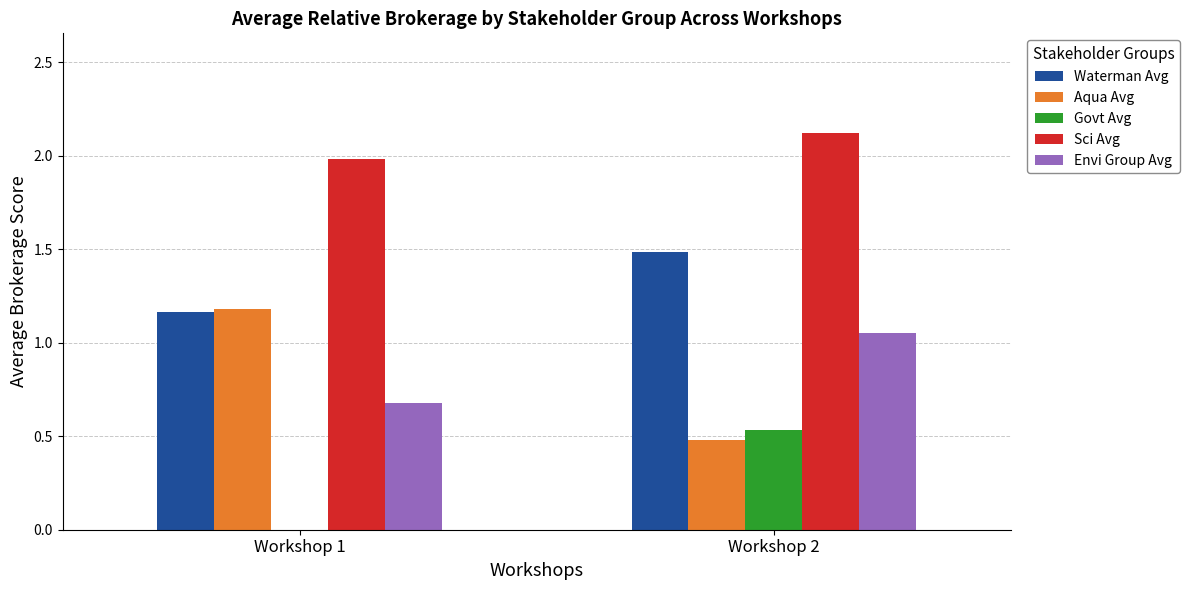

How many Aqua Avg values are between 0 and 1?

1